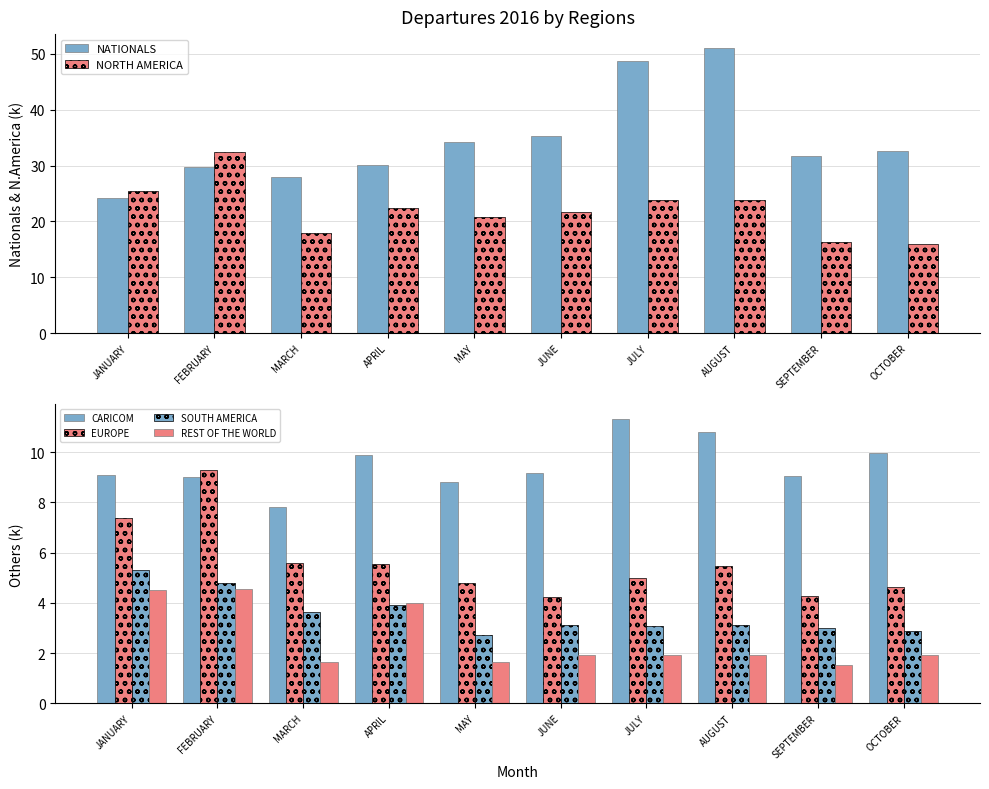

What is the difference between the EUROPE values at MAY and FEBRUARY?

4.5